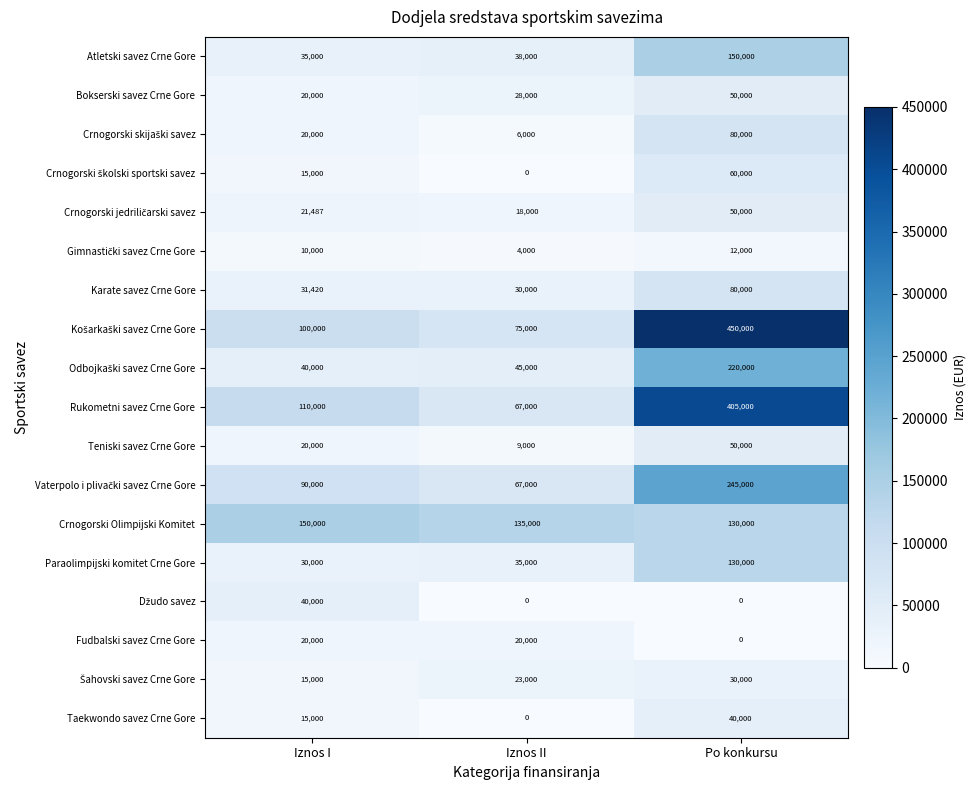

The value of Taekwondo savez Crne Gore at Po konkursu is 40000. True or false?

True